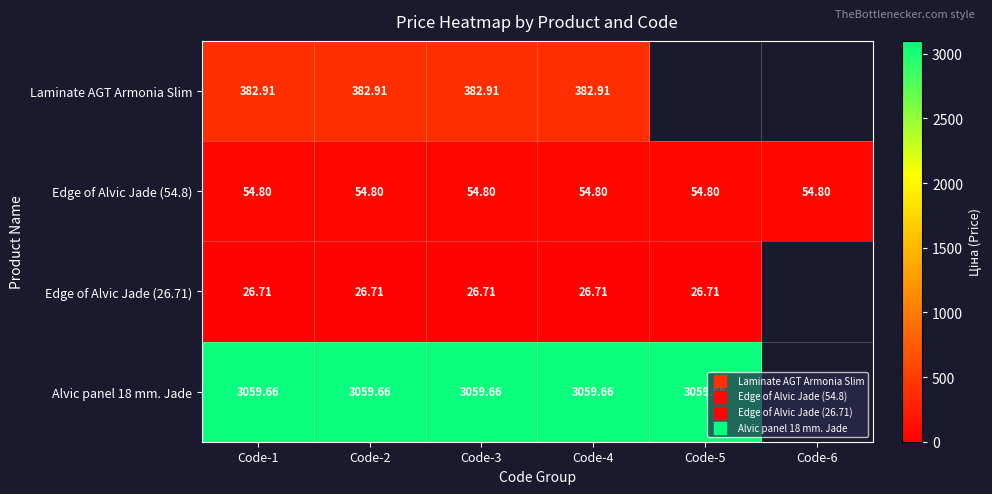

What value does the Edge of Alvic Jade (26.71) series have at Code-2?

26.7